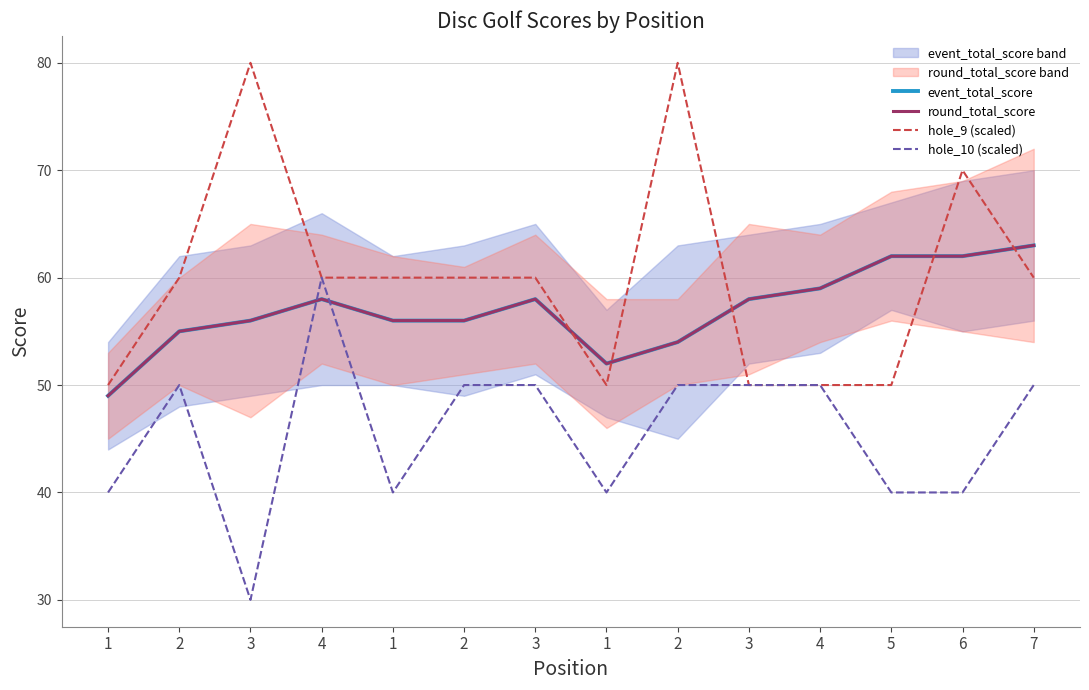

Where is hole_9 (scaled) nearest to the value 65?

2